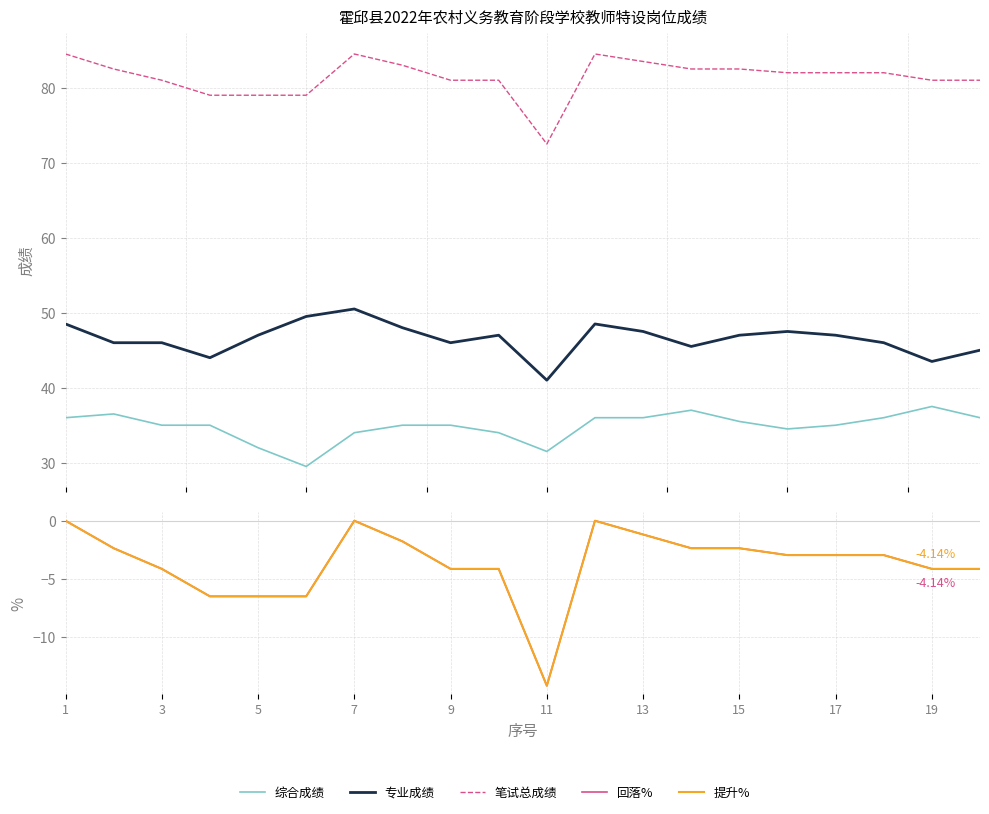

At how many categories does at least one series exceed -10?

20